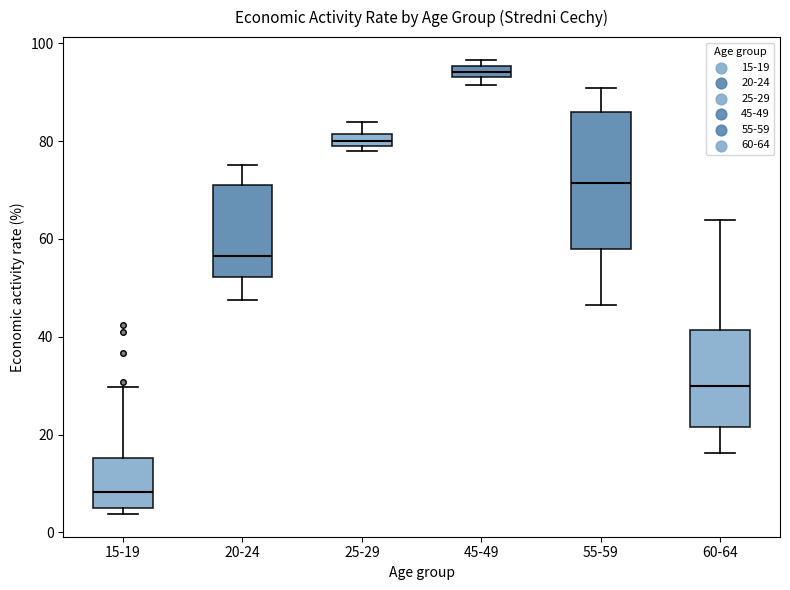

Which box's median line is the lowest?

15-19